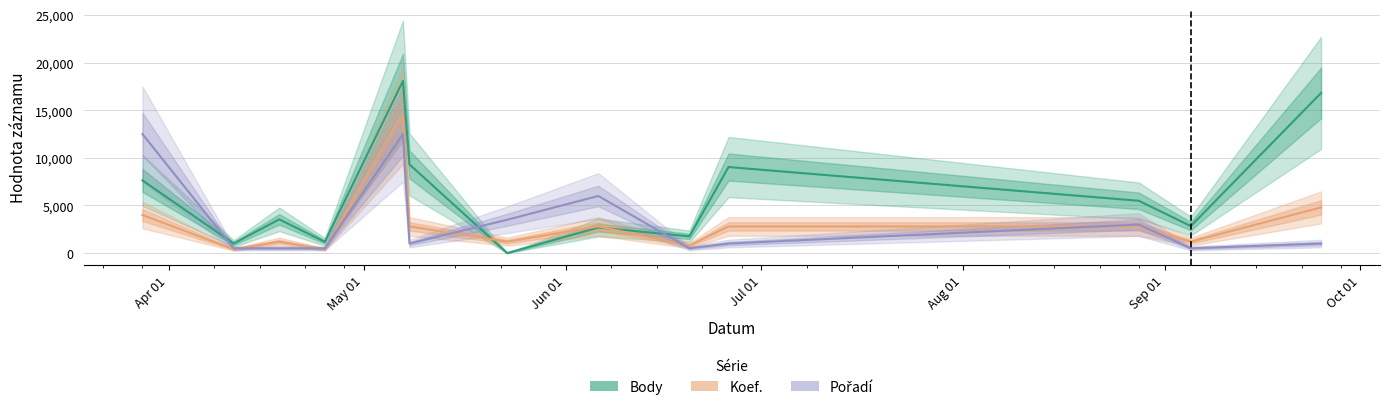

What is the difference between the highest and lowest values at 2015-06-26?

8039